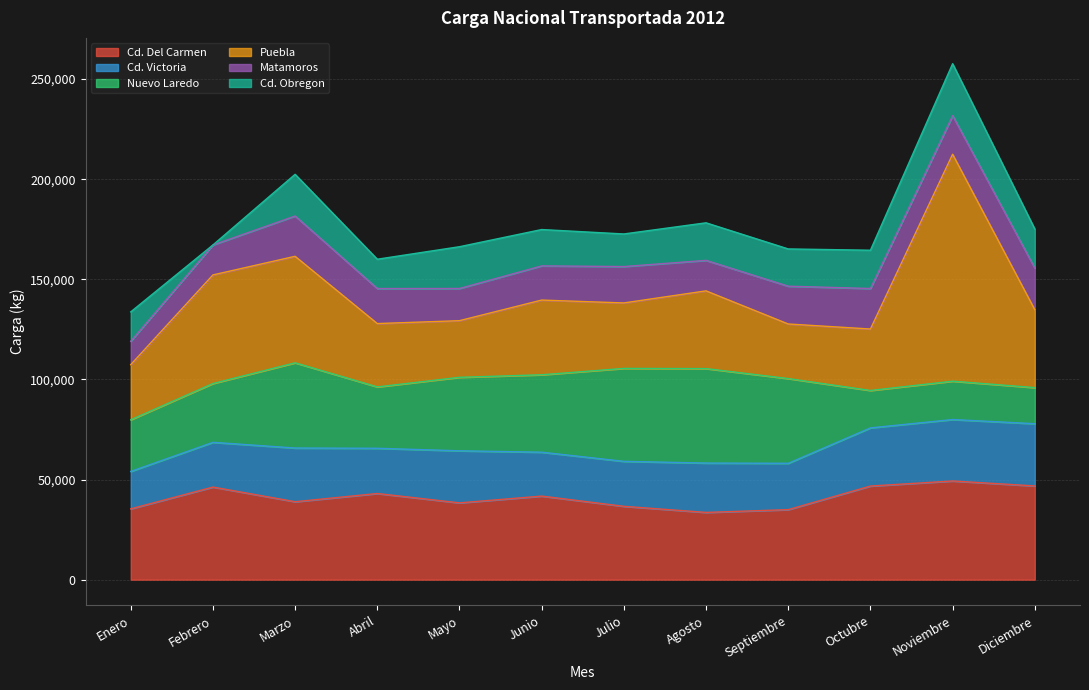

Is it true that Puebla equals 11464 at Junio?

False